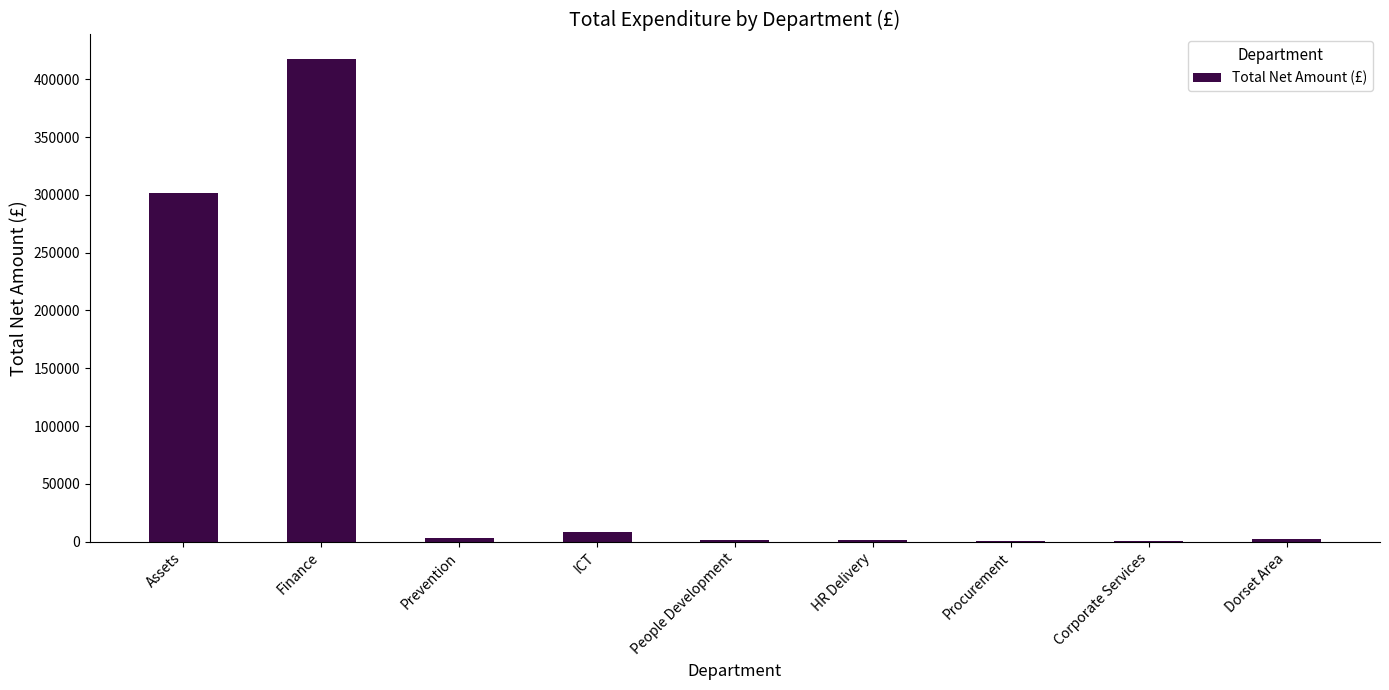

At which label is the value closest to 209230?

Assets